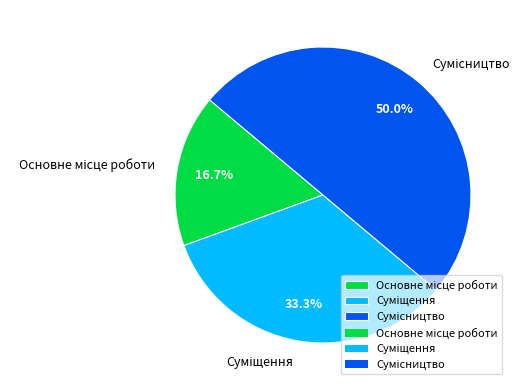

Does Суміщення represent more than half of the total?

No